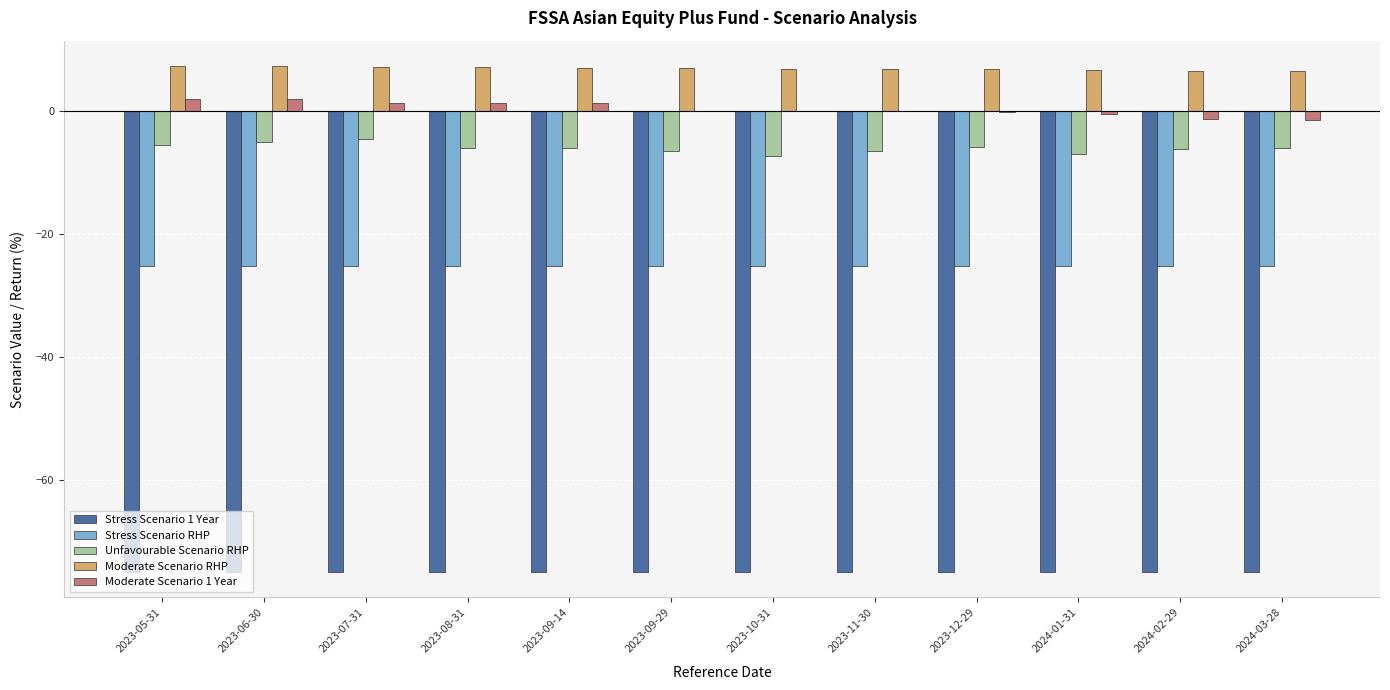

What is the highest value of the Unfavourable Scenario RHP series?

-4.5